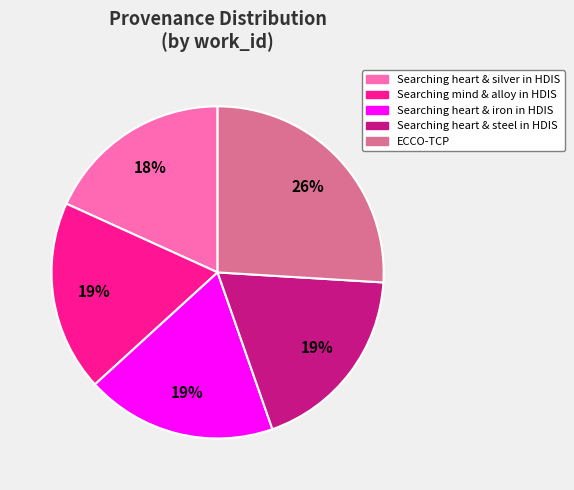

How many segments does this pie chart have?

5